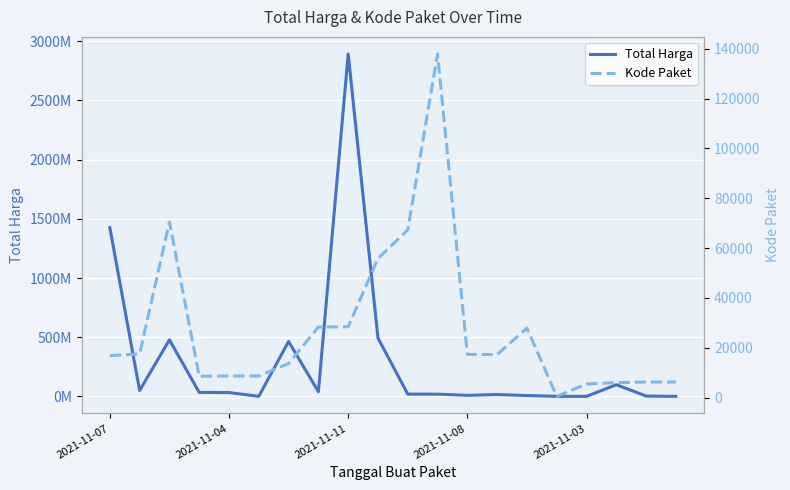

How many series are shown in this chart?

2